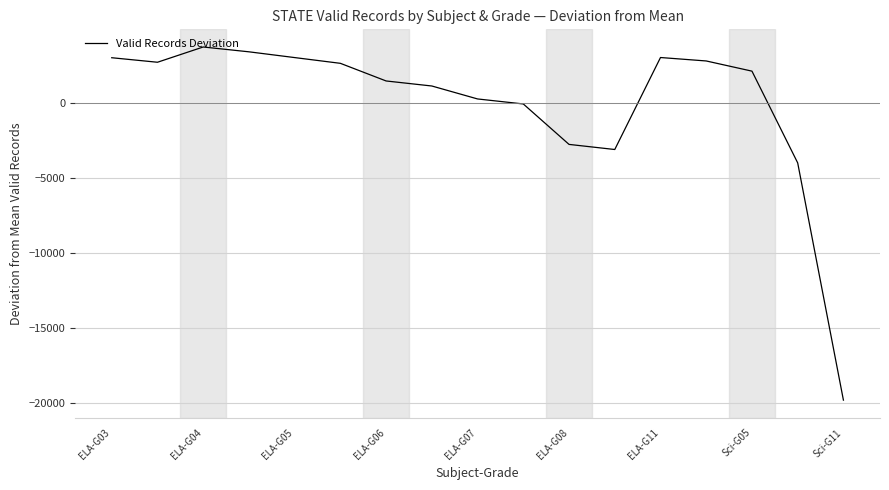

What is the maximum value shown in the chart?

3760.3